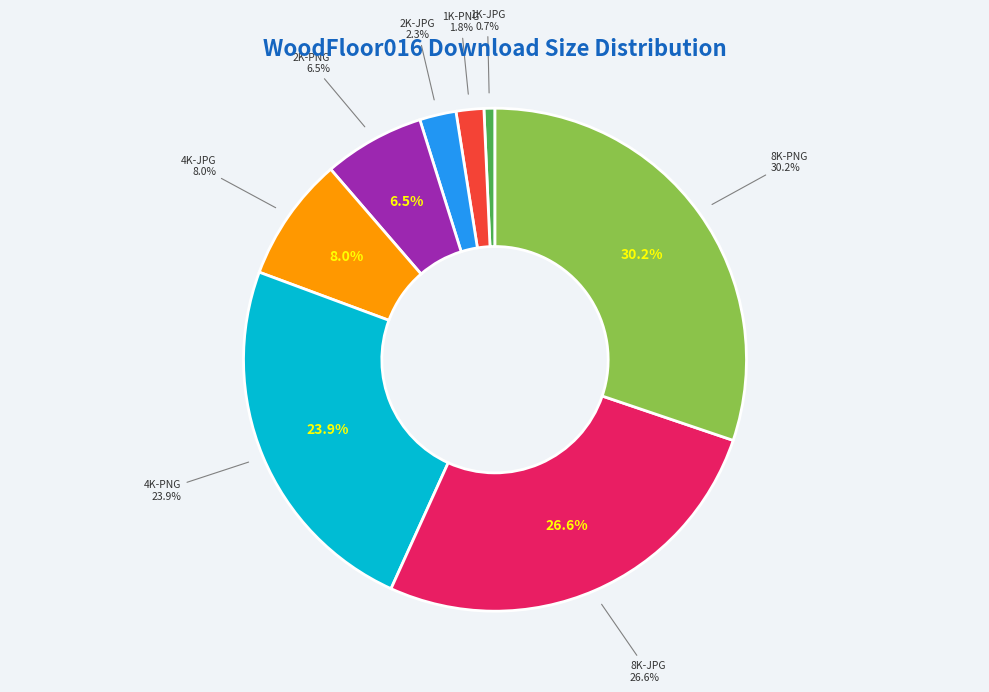

To the nearest percent, what is the difference between the 2K-JPG and 4K-JPG slice percentages?

6%